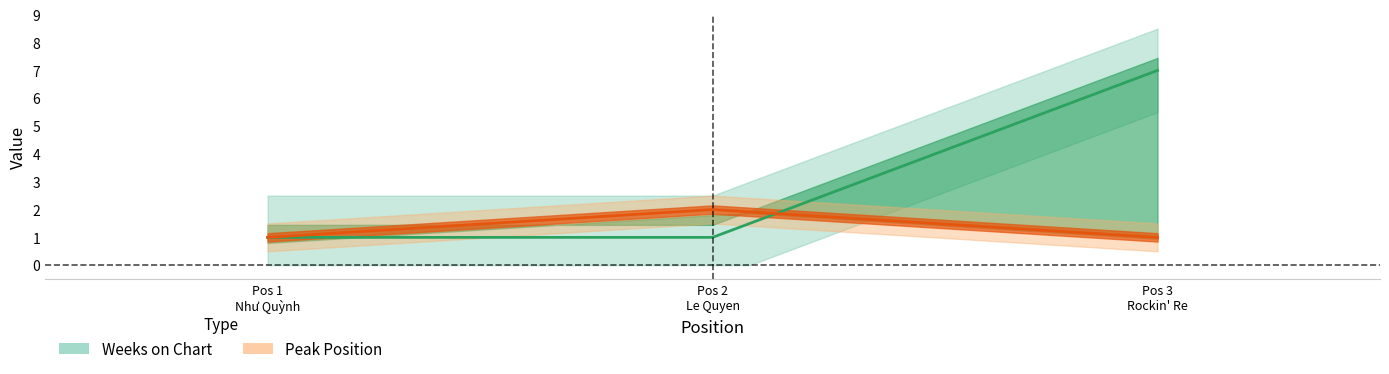

How many distinct data groups are displayed?

2